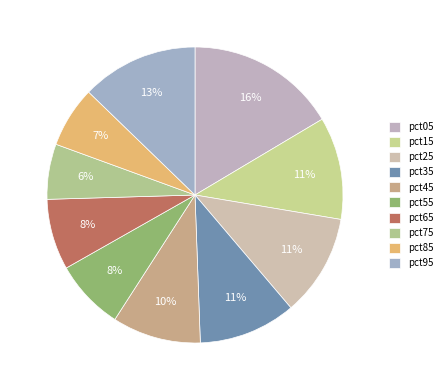

Count the number of slices in the pie.

10